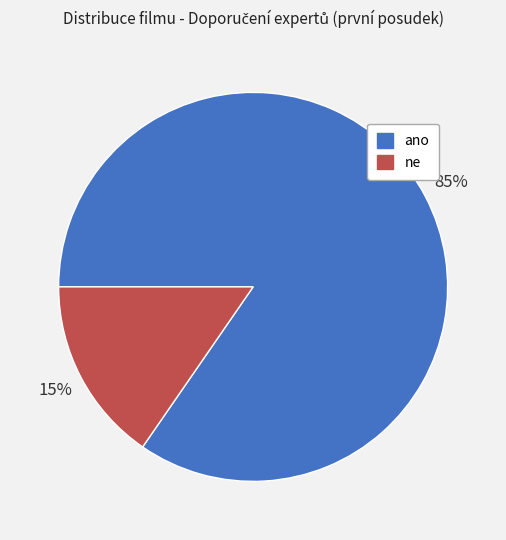

Which slice is the largest?

ano